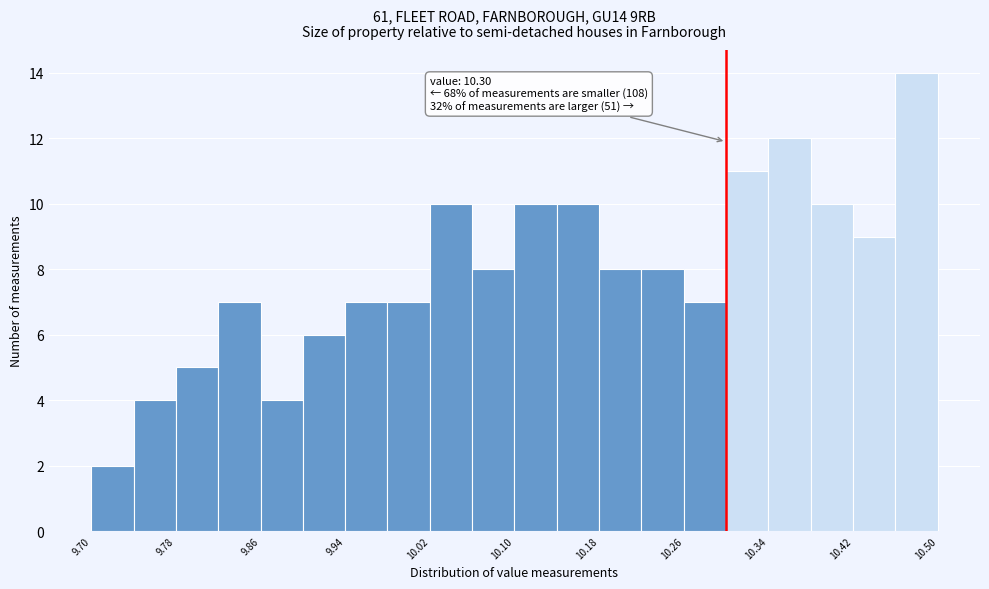

Over which range of the x-axis is the bar tallest?

10.46 to 10.50